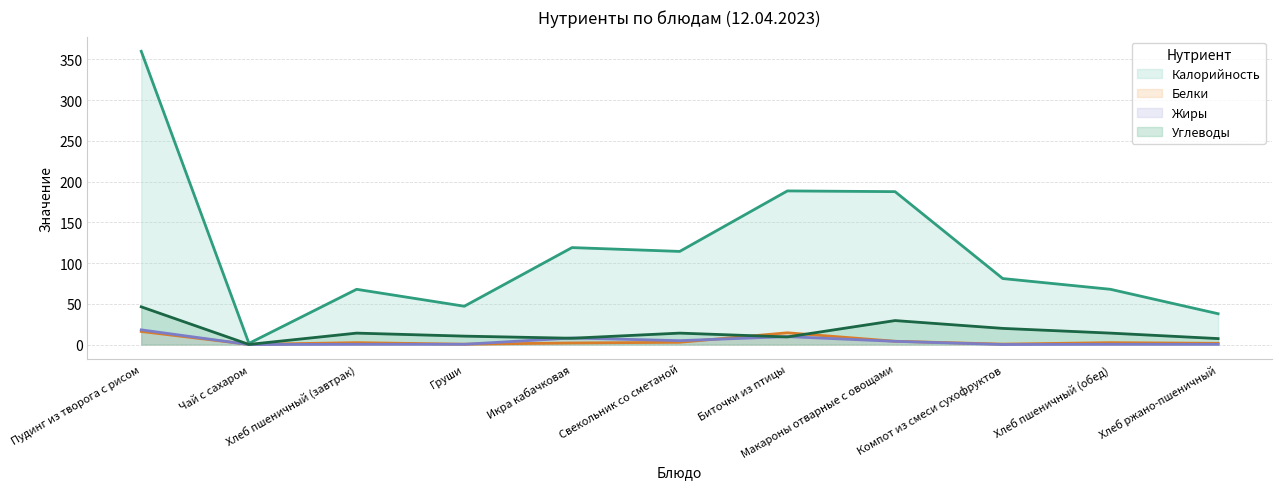

What is the sum of all Углеводы values?

172.1